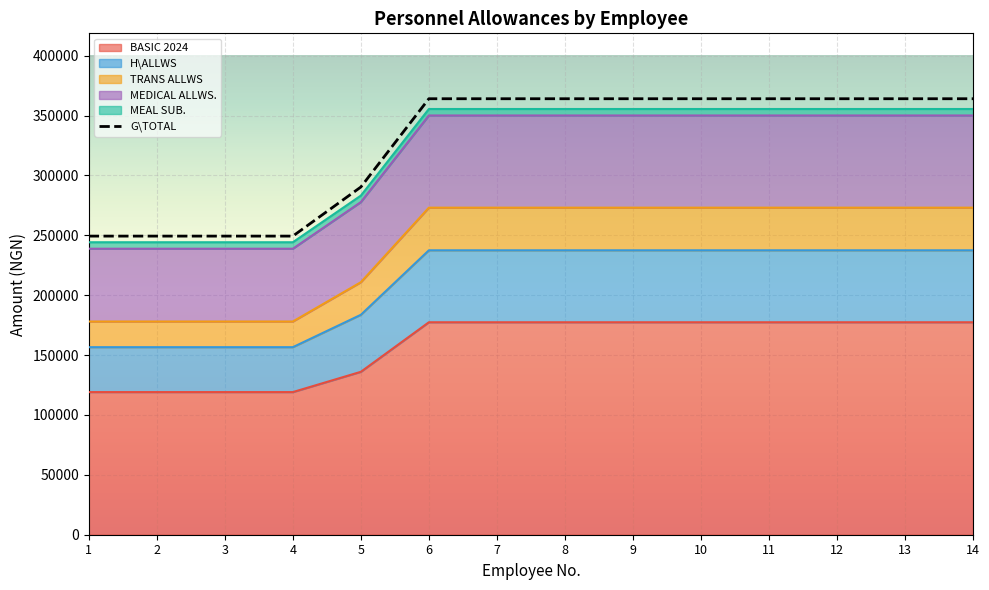

Which series has the widest spread of values?

G\TOTAL